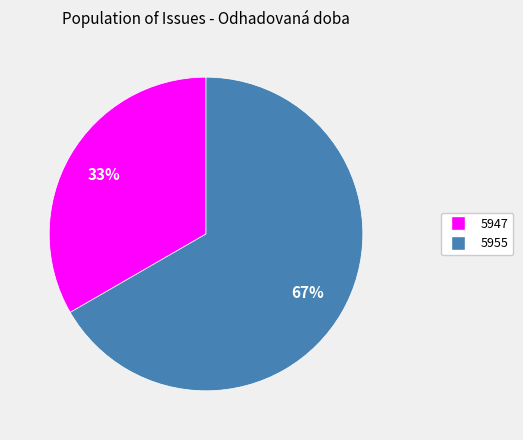

Is there a majority slice in this chart?

Yes